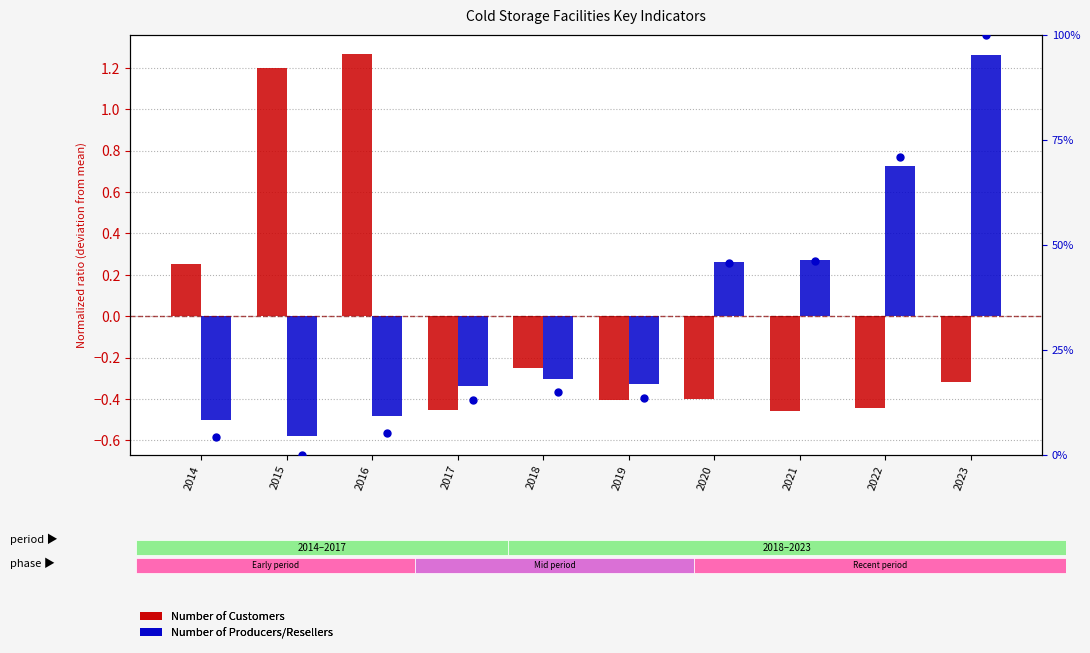

At how many categories does at least one series exceed 0?

10